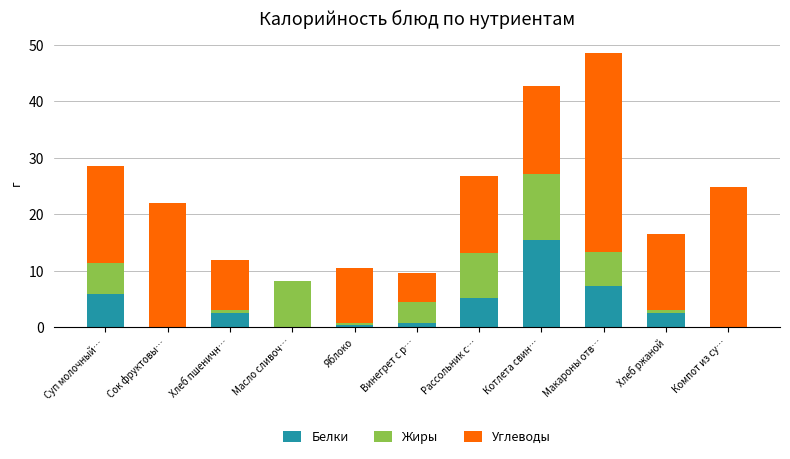

What is the approximate value of Белки at Рассольник с…?

5.2